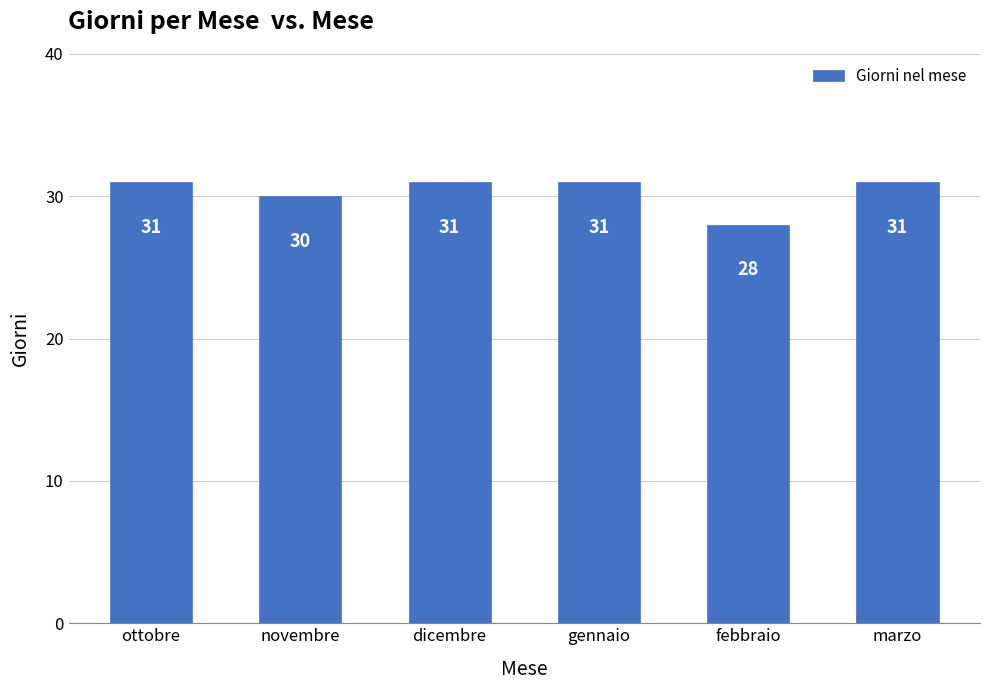

What is the difference between the maximum and minimum values?

3